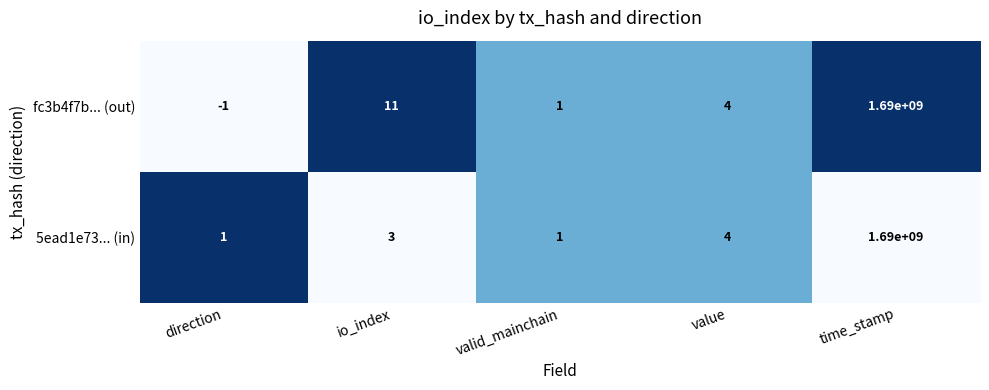

Which series has the largest total across all categories?

fc3b4f7b... (out)